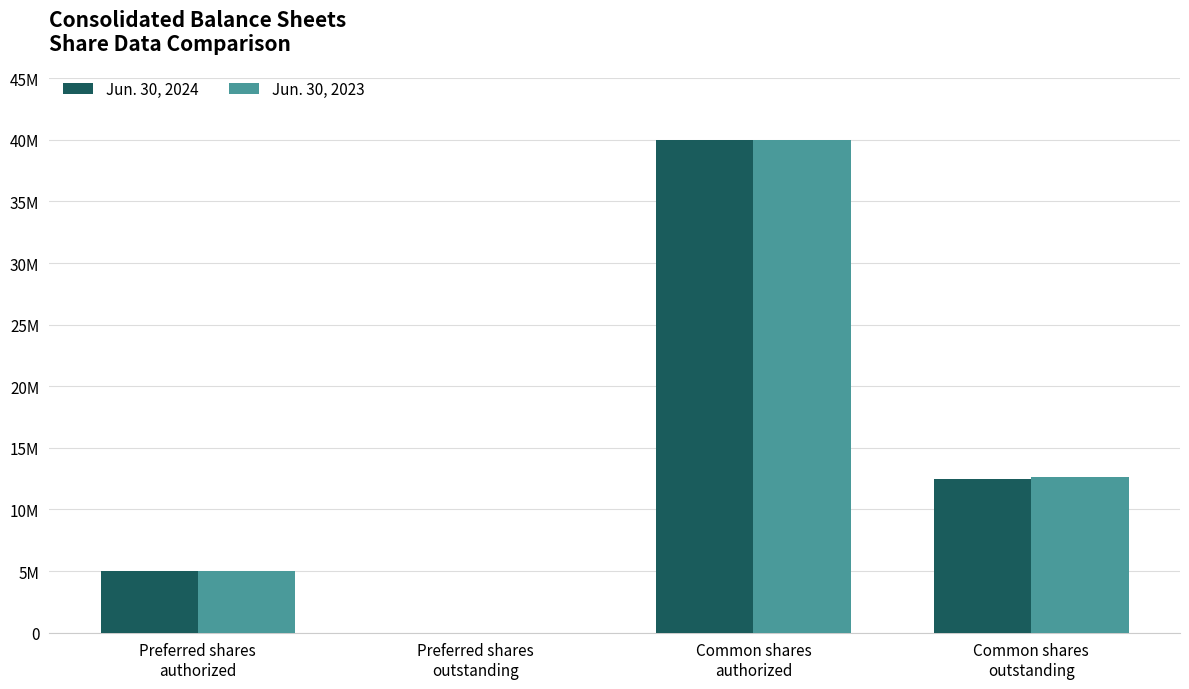

Does the chart contain stacked bars?

No